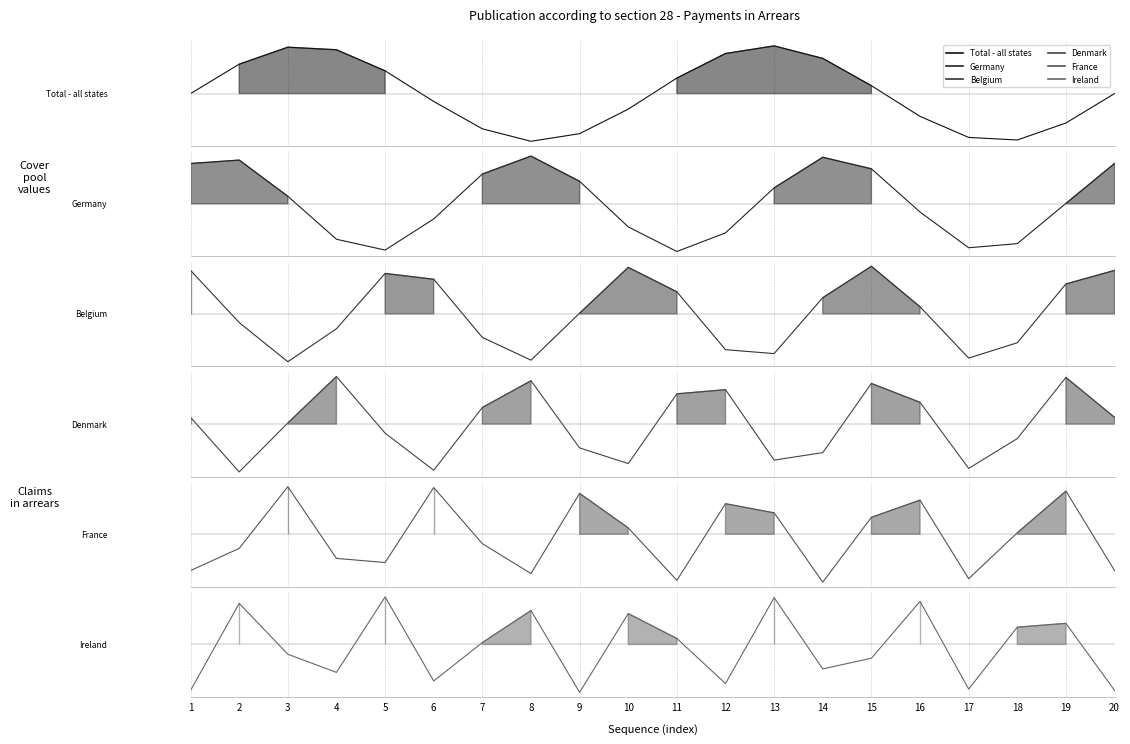

Is the value of Germany at 9 greater than the value of Ireland at 4?

Yes